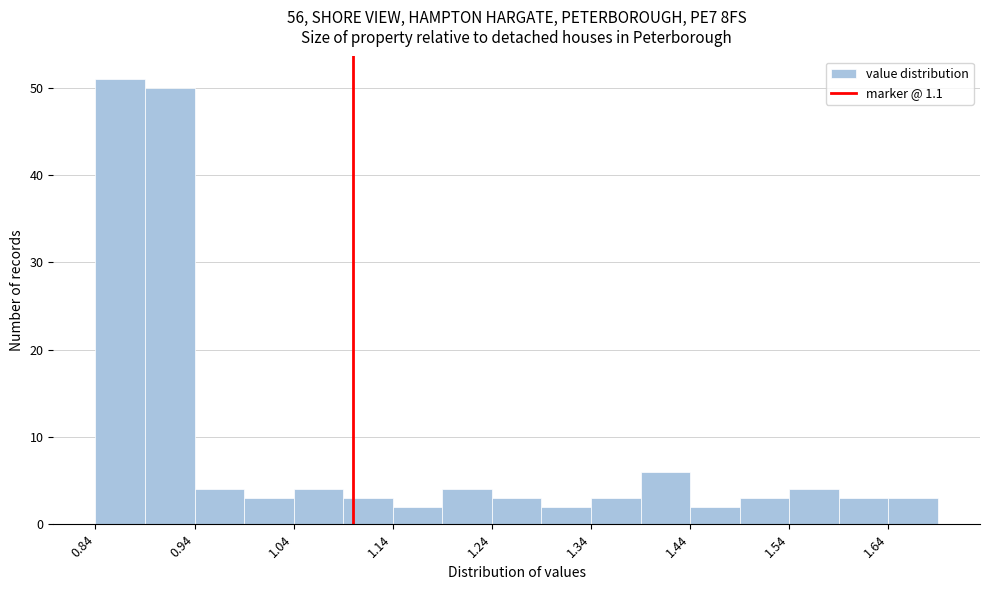

What is the height of the bar covering 1.39 to 1.44 on the x-axis? The values are not printed on the chart, so give them approximately, as read against the axis.

6